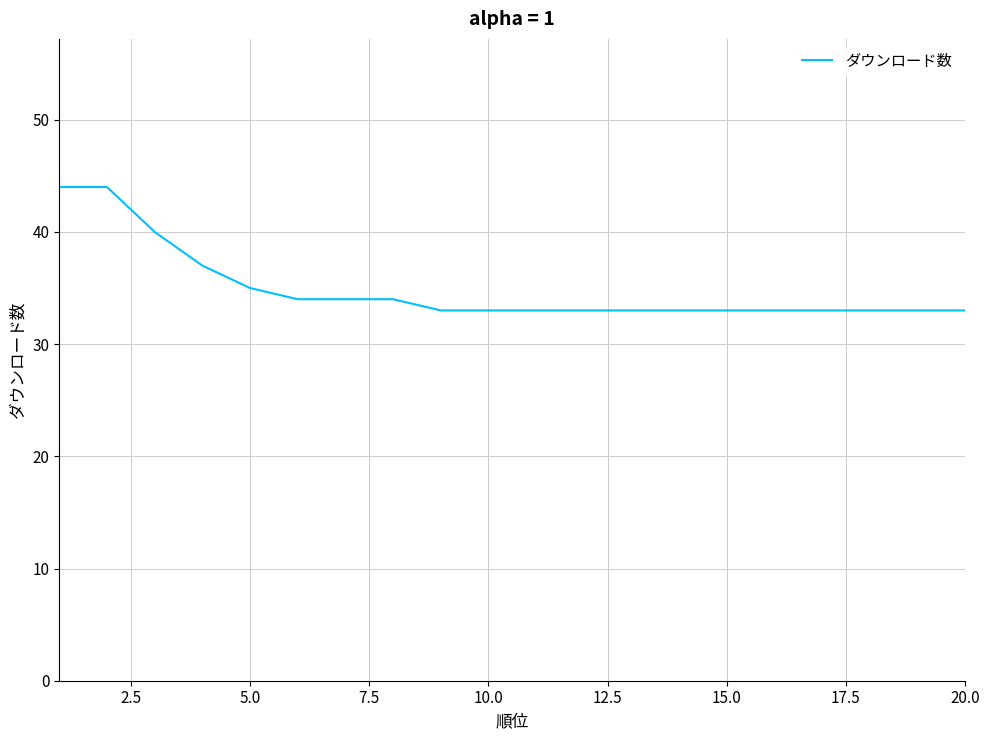

What is the difference between the maximum and minimum values?

11